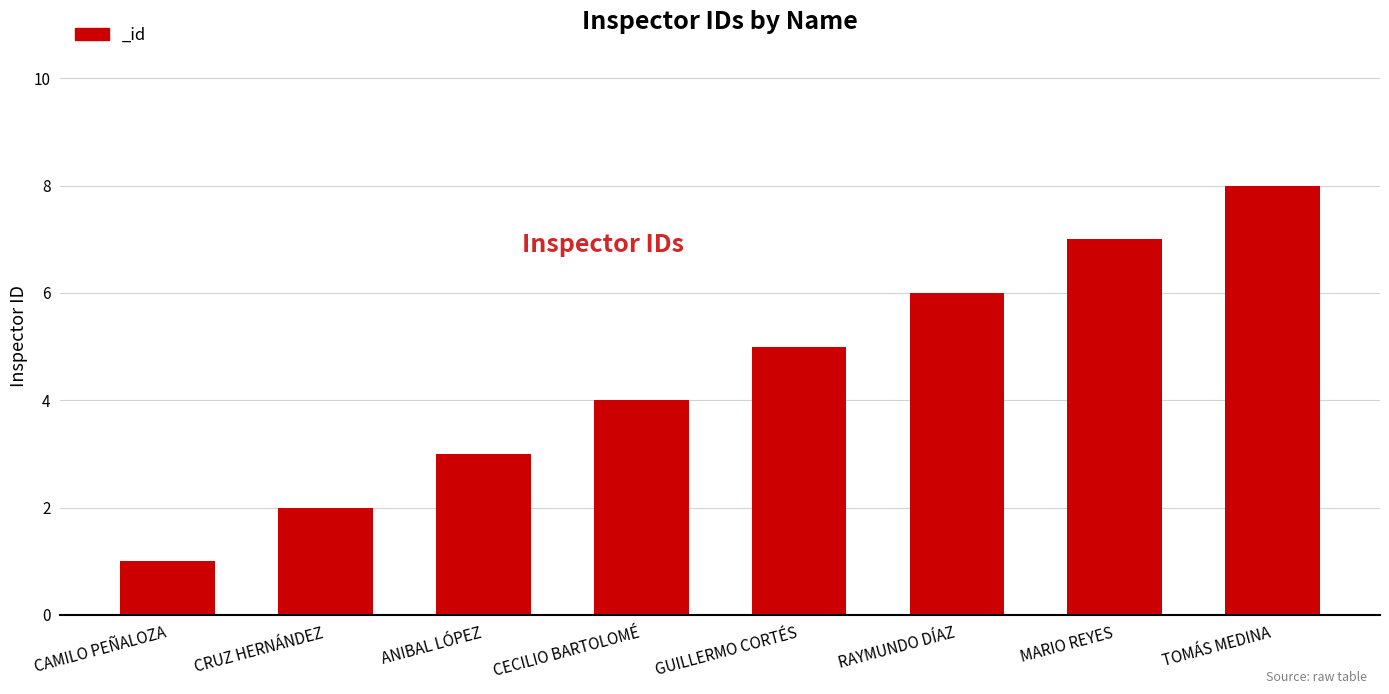

What is the smallest value displayed?

1